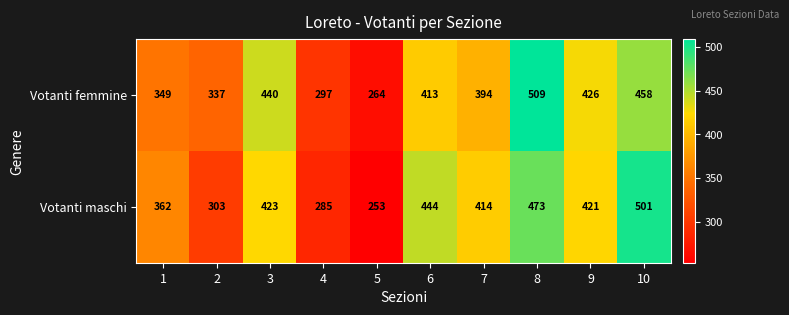

Where does the Votanti maschi series first go above 421?

3